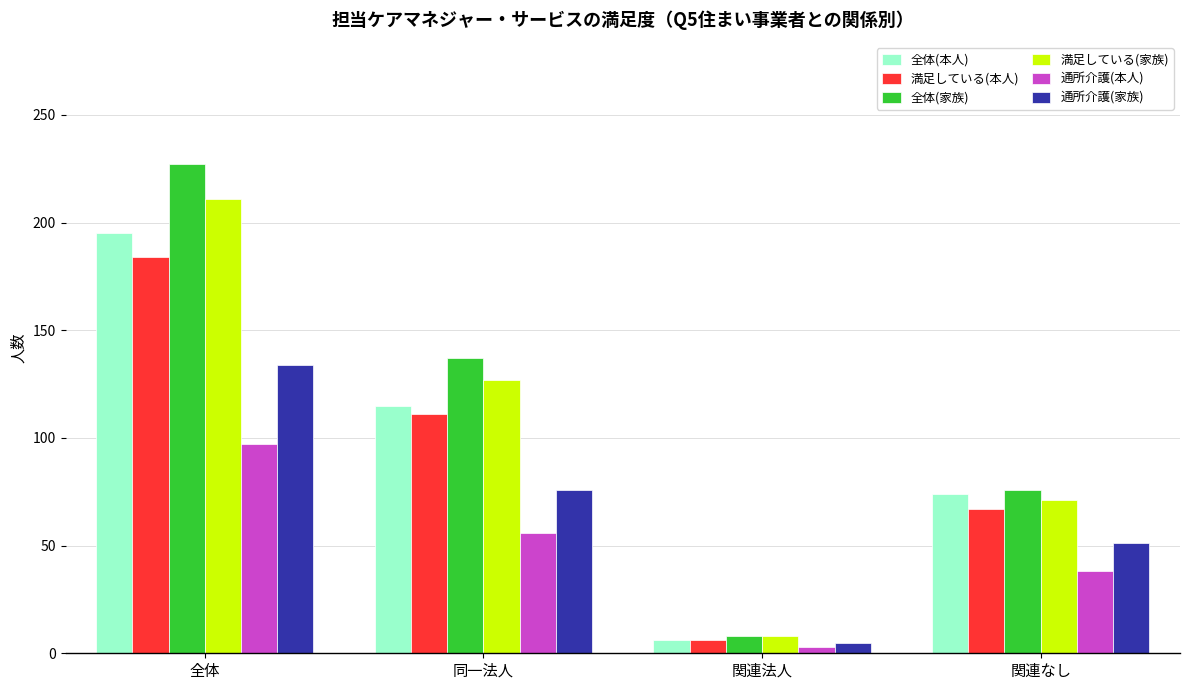

What is the sum of all 通所介護(家族) values?

266